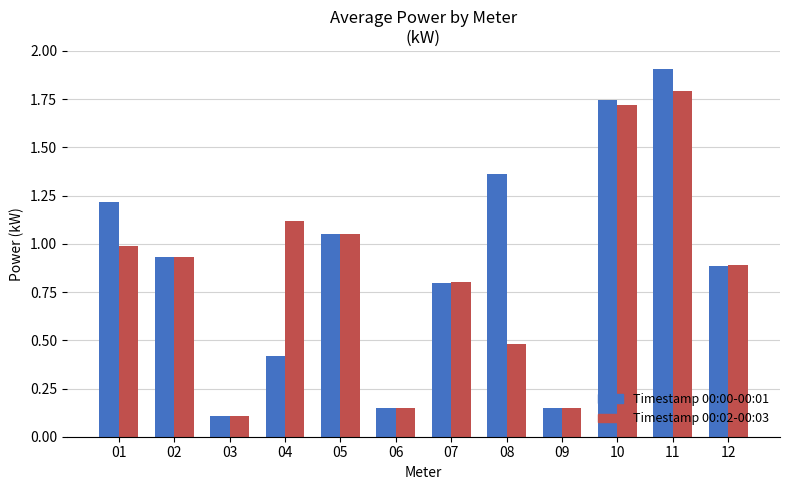

How many data points does each series have?

12